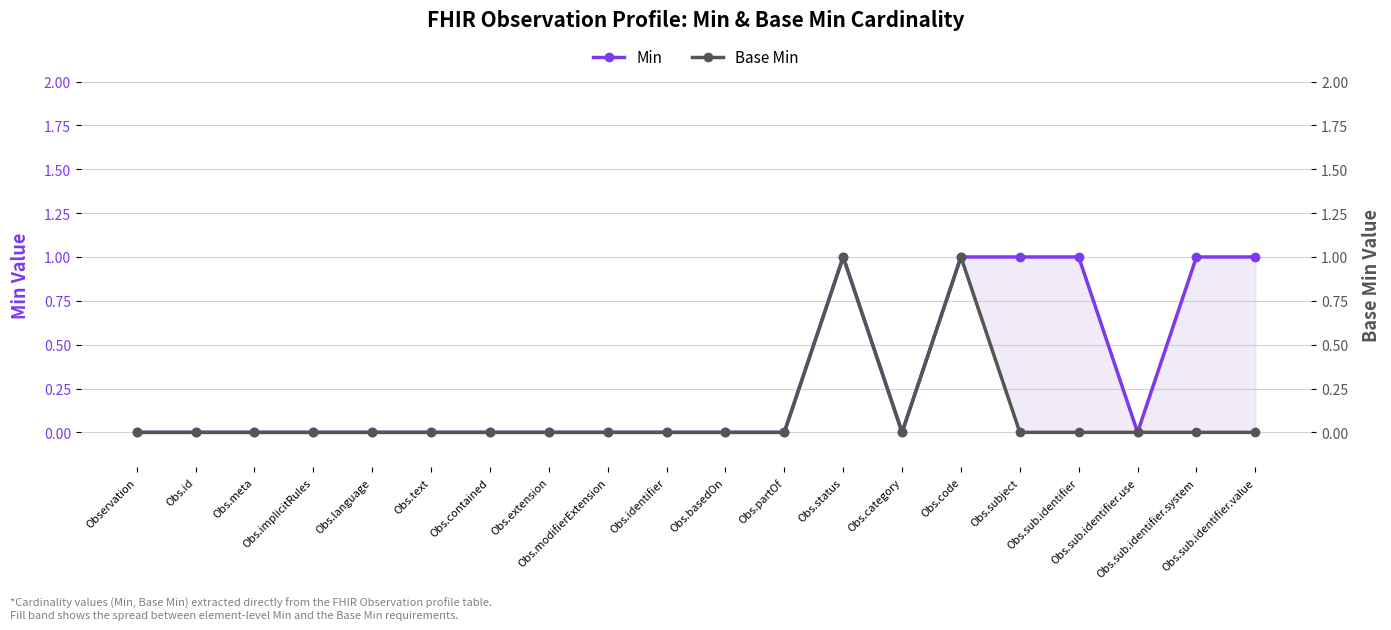

True or false: Min and Base Min intersect in this chart.

False